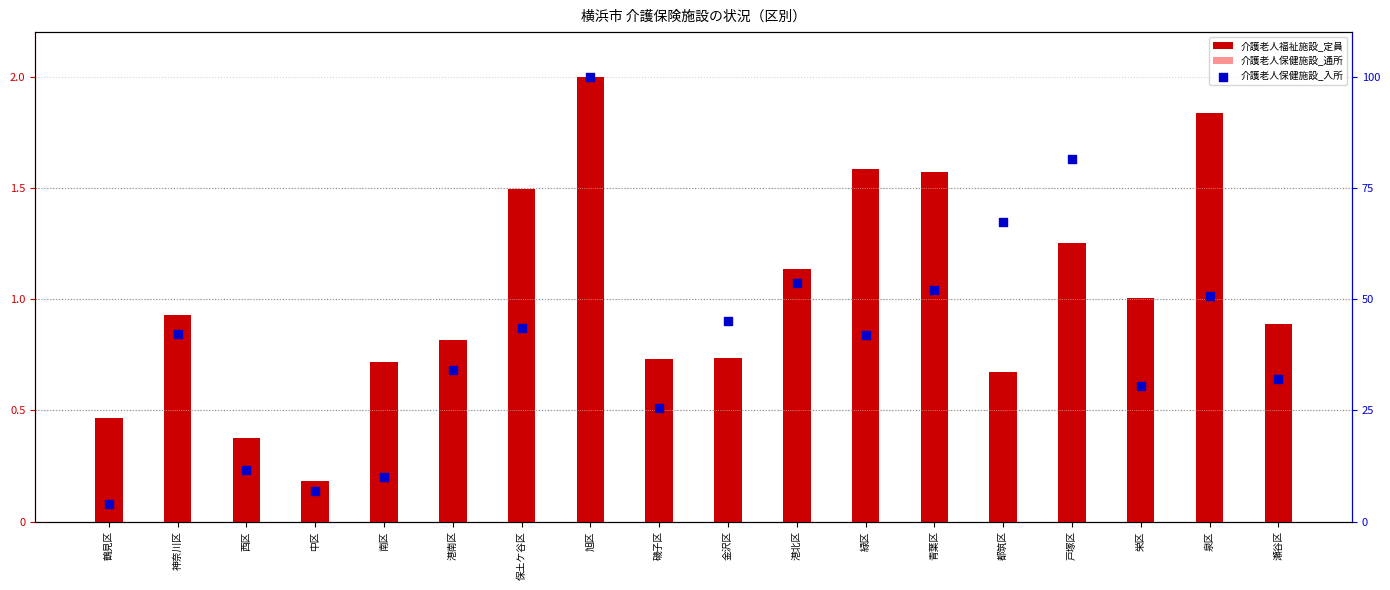

Which series reaches the minimum Y coordinate?

介護老人保健施設_通所